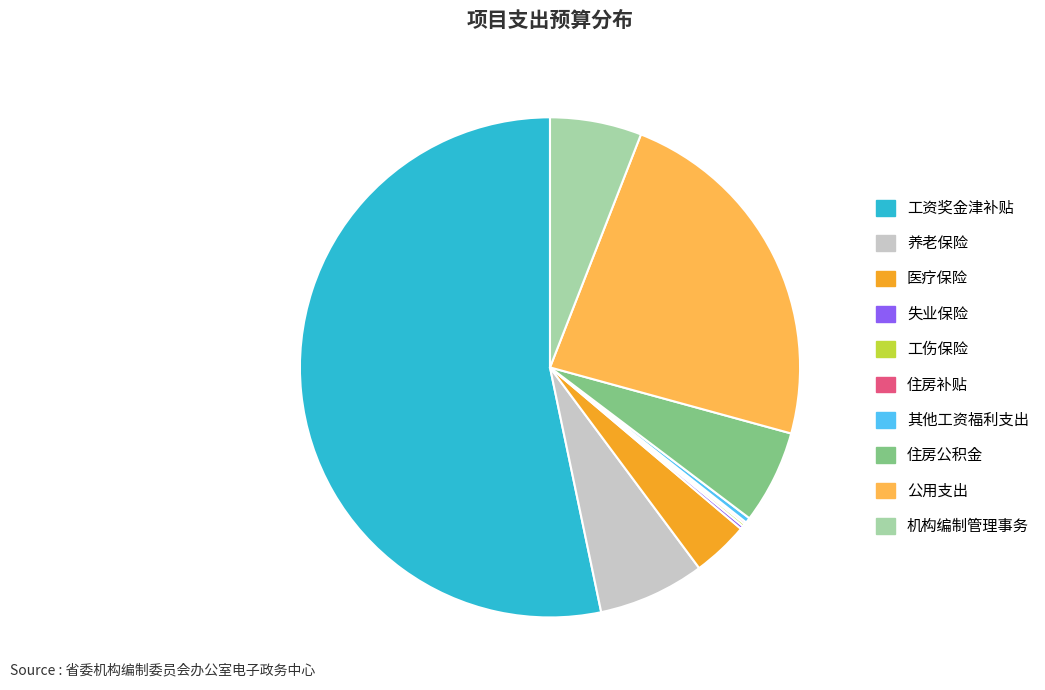

Do 住房公积金 and 其他工资福利支出 together represent more than half of the pie?

No